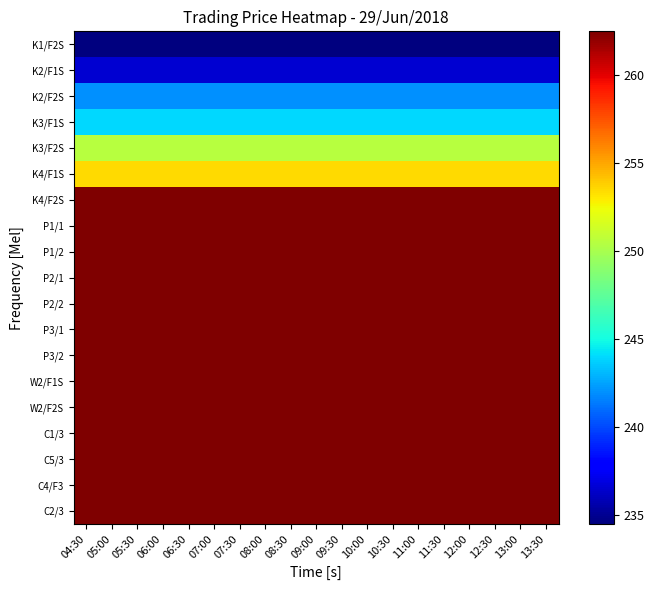

What is the difference between the highest and lowest values at 11:00?

28.0